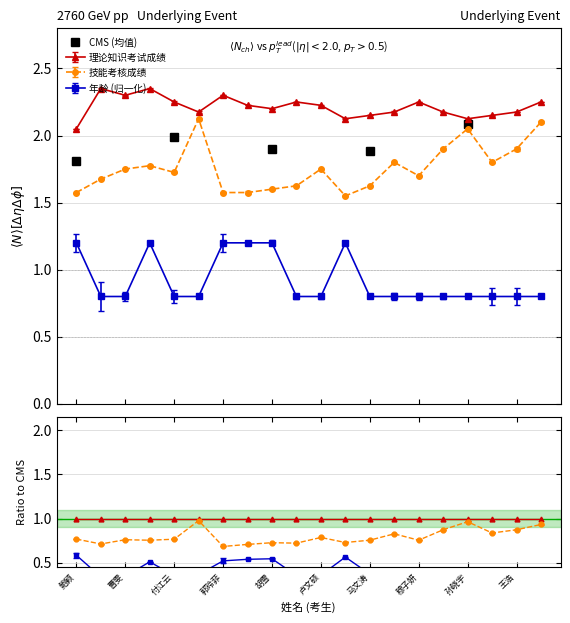

Which series changed the most between 曹春轩 and 马梦缘?

年龄